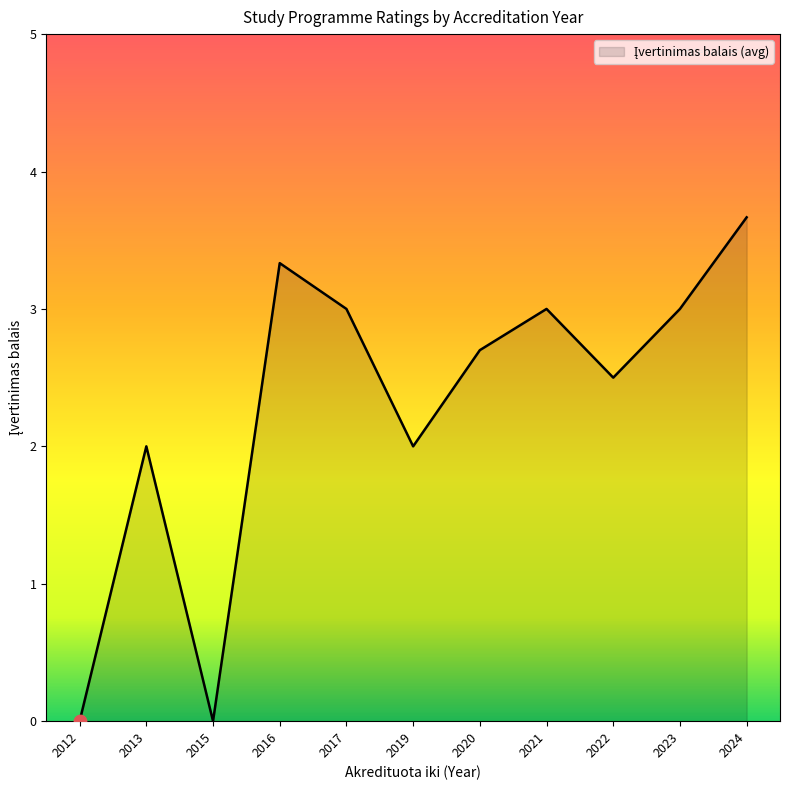

What is the ratio of the value at 2020 to the value at 2017?

0.9